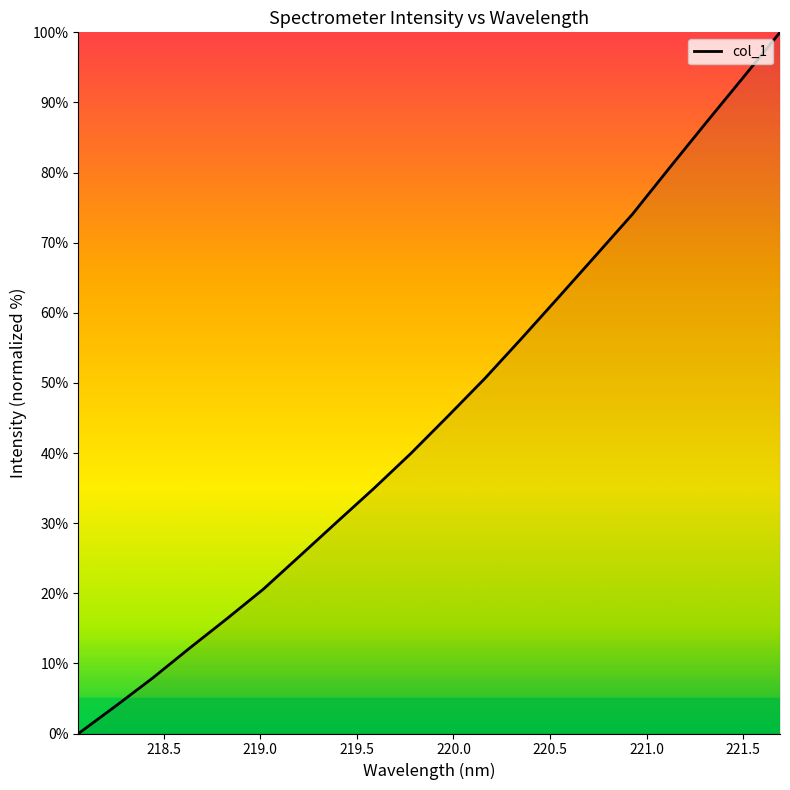

Reading left to right, extract all data points from this chart.

0.0	3.9	7.9	12.1	16.3	20.6	25.4	30.2	35.0	39.9	45.2	50.6	56.4	62.2	68.1	74.1	80.6	87.1	93.6	100.0